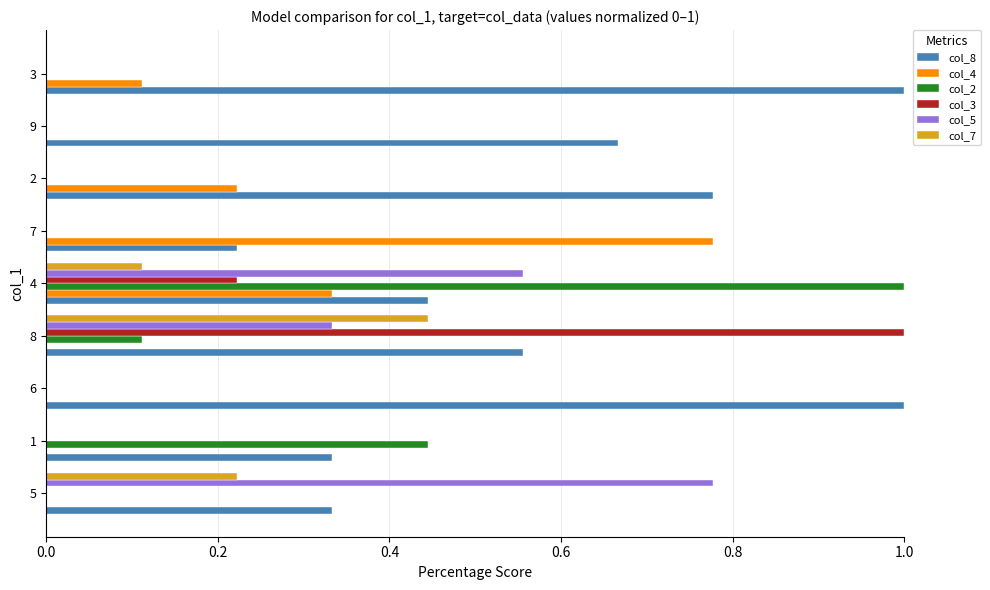

The value of col_3 at 6 is 0.4. True or false?

False